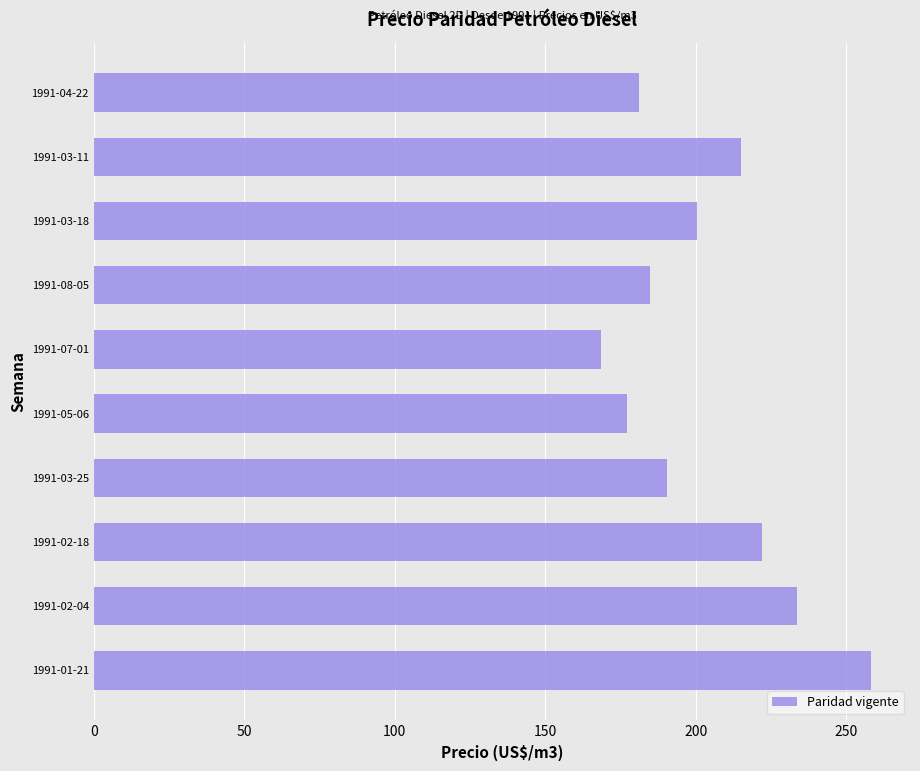

What is the difference between the values at 1991-07-01 and 1991-04-22?

12.4